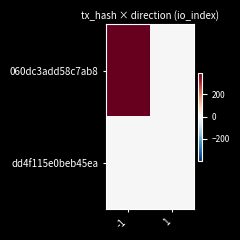

At -1, list the series in order from smallest to largest.

dd4f115e0beb45ea, 060dc3add58c7ab8